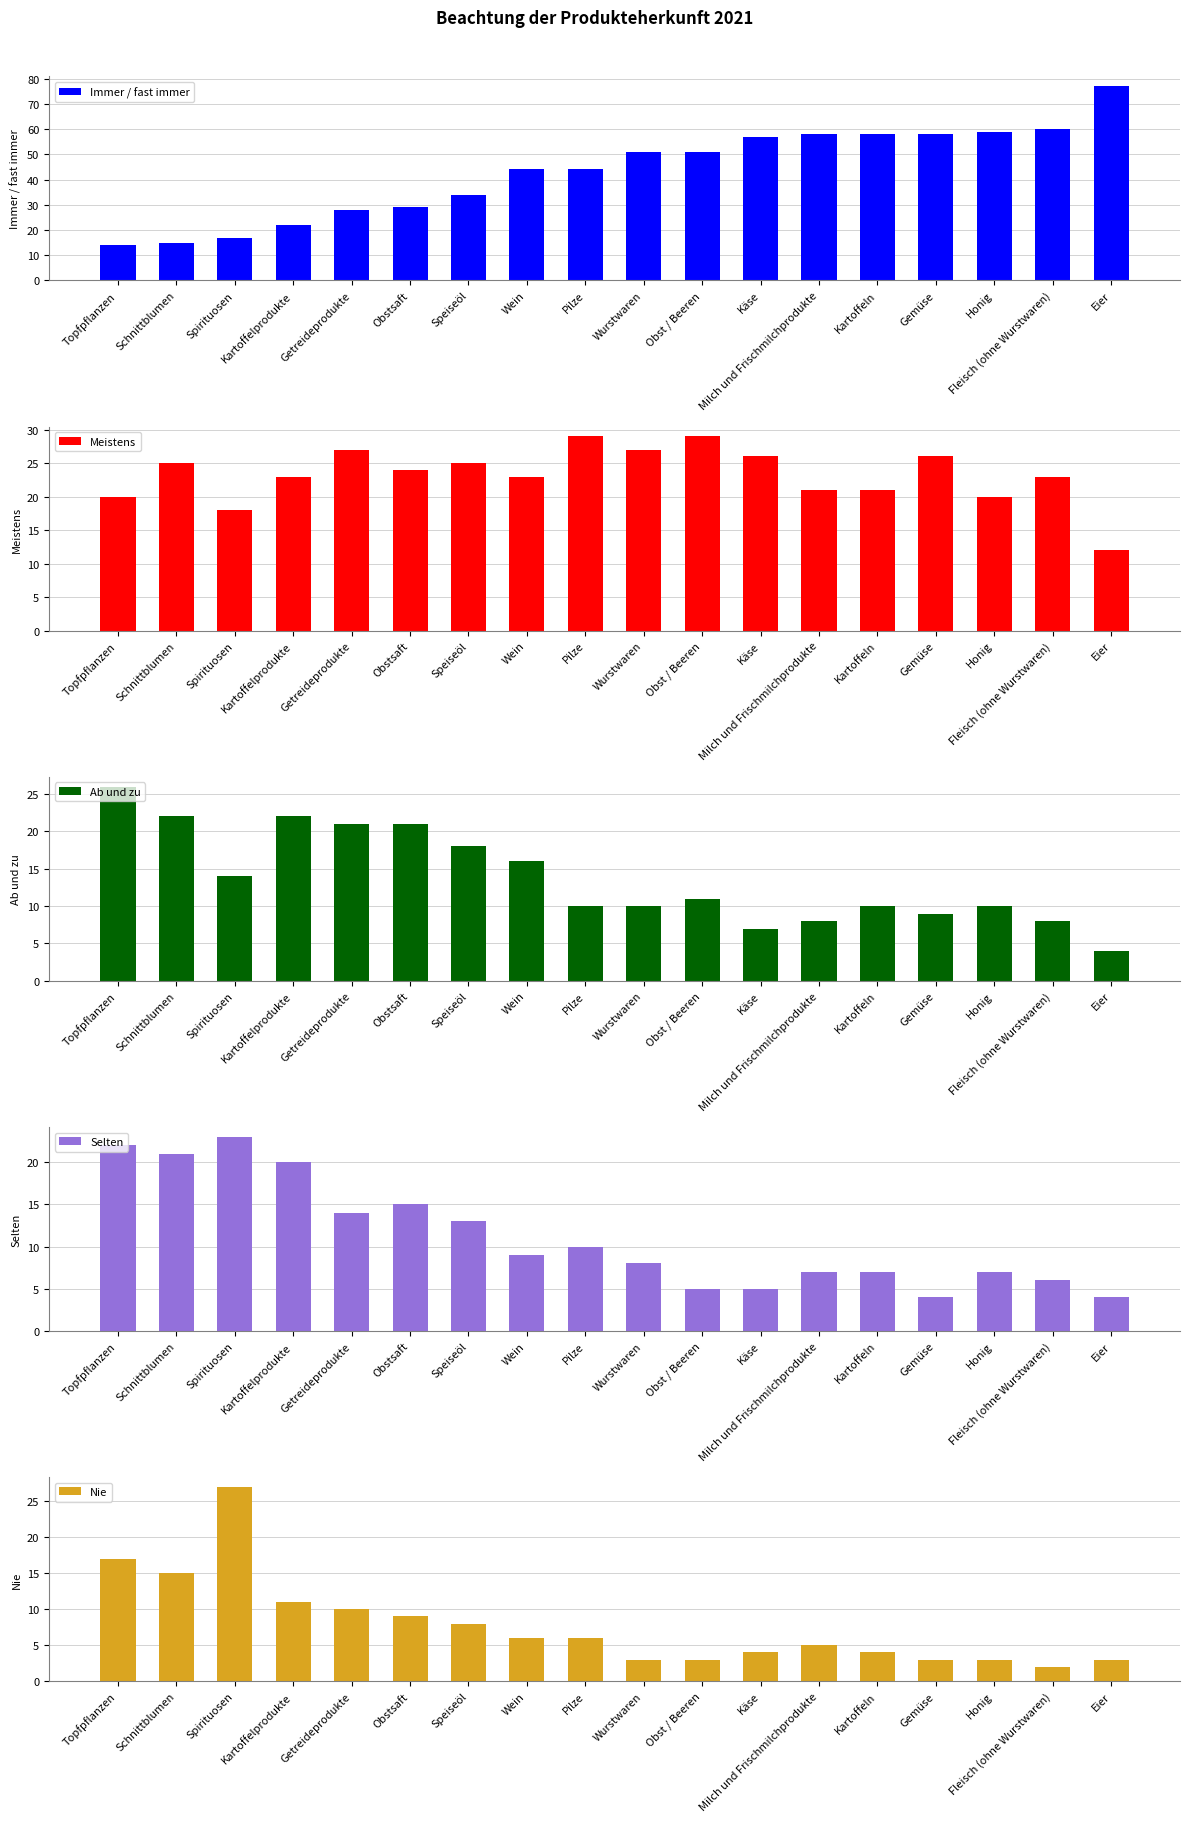

Reading left to right, transcribe all the data shown in this chart.

Immer / fast immer: Topfpflanzen=14	Schnittblumen=15	Spirituosen=17	Kartoffelprodukte=22	Getreideprodukte=28	Obstsaft=29	Speiseöl=34	Wein=44	Pilze=44	Wurstwaren=51	Obst / Beeren=51	Käse=57	Milch und Frischmilchprodukte=58	Kartoffeln=58	Gemüse=58	Honig=59	Fleisch (ohne Wurstwaren)=60	Eier=77
Meistens: Topfpflanzen=20	Schnittblumen=25	Spirituosen=18	Kartoffelprodukte=23	Getreideprodukte=27	Obstsaft=24	Speiseöl=25	Wein=23	Pilze=29	Wurstwaren=27	Obst / Beeren=29	Käse=26	Milch und Frischmilchprodukte=21	Kartoffeln=21	Gemüse=26	Honig=20	Fleisch (ohne Wurstwaren)=23	Eier=12
Ab und zu: Topfpflanzen=26	Schnittblumen=22	Spirituosen=14	Kartoffelprodukte=22	Getreideprodukte=21	Obstsaft=21	Speiseöl=18	Wein=16	Pilze=10	Wurstwaren=10	Obst / Beeren=11	Käse=7	Milch und Frischmilchprodukte=8	Kartoffeln=10	Gemüse=9	Honig=10	Fleisch (ohne Wurstwaren)=8	Eier=4
Selten: Topfpflanzen=22	Schnittblumen=21	Spirituosen=23	Kartoffelprodukte=20	Getreideprodukte=14	Obstsaft=15	Speiseöl=13	Wein=9	Pilze=10	Wurstwaren=8	Obst / Beeren=5	Käse=5	Milch und Frischmilchprodukte=7	Kartoffeln=7	Gemüse=4	Honig=7	Fleisch (ohne Wurstwaren)=6	Eier=4
Nie: Topfpflanzen=17	Schnittblumen=15	Spirituosen=27	Kartoffelprodukte=11	Getreideprodukte=10	Obstsaft=9	Speiseöl=8	Wein=6	Pilze=6	Wurstwaren=3	Obst / Beeren=3	Käse=4	Milch und Frischmilchprodukte=5	Kartoffeln=4	Gemüse=3	Honig=3	Fleisch (ohne Wurstwaren)=2	Eier=3